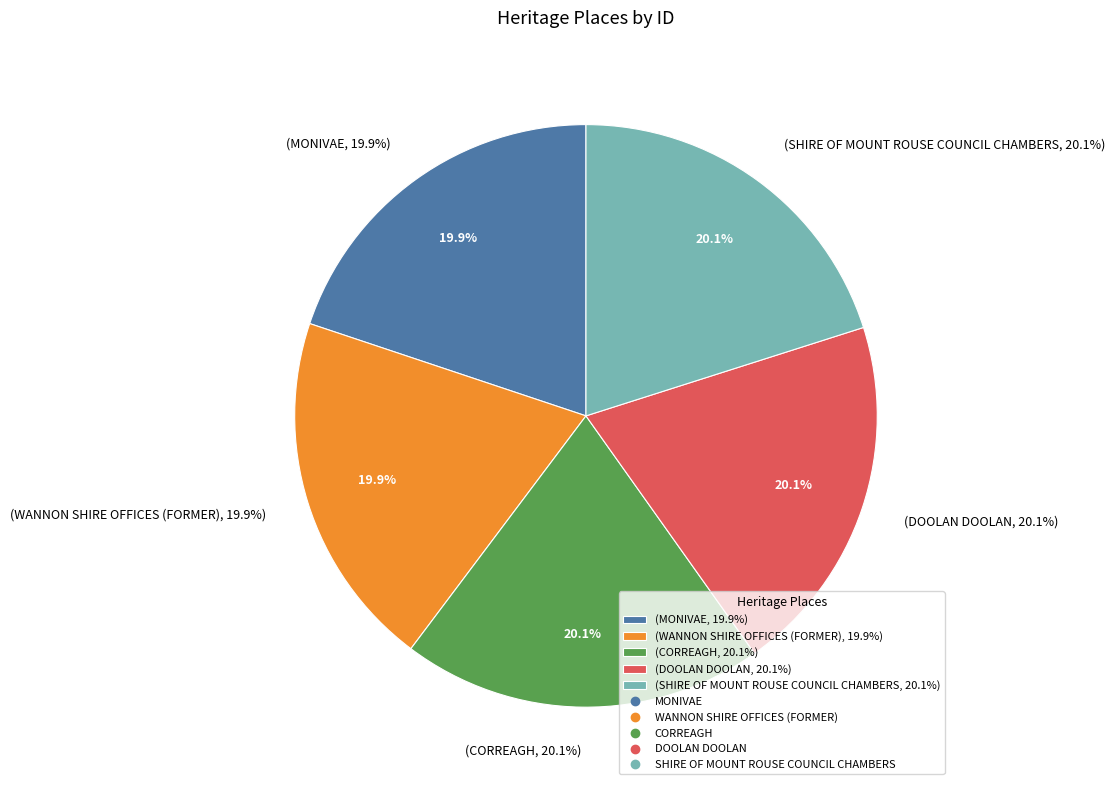

True or false: SHIRE OF MOUNT ROUSE COUNCIL CHAMBERS accounts for 26% of the total.

False